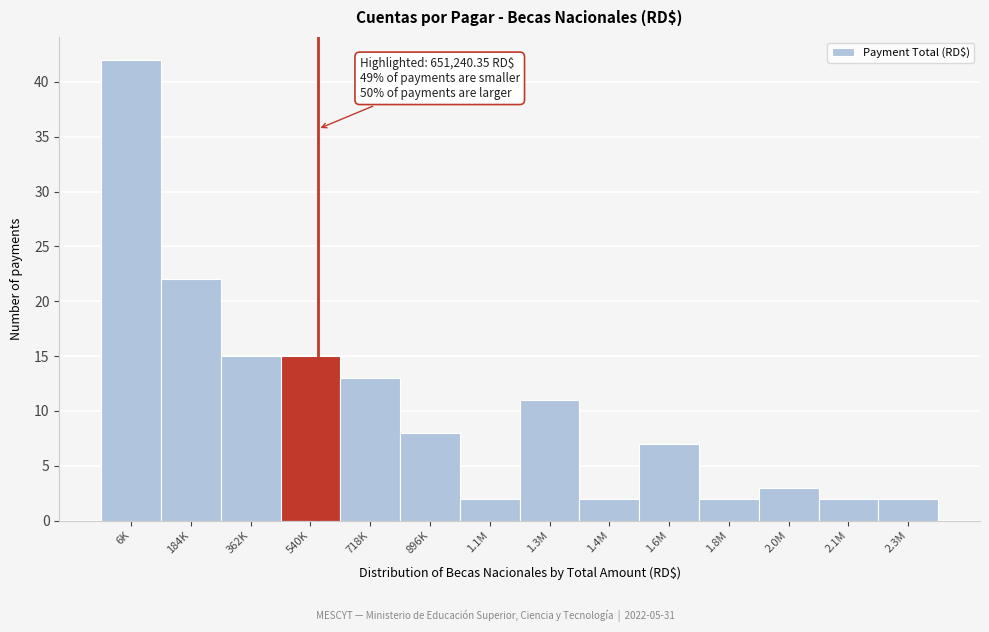

Reading left to right, transcribe all the data shown in this chart.

42	22	15	15	13	8	2	11	2	7	2	3	2	2